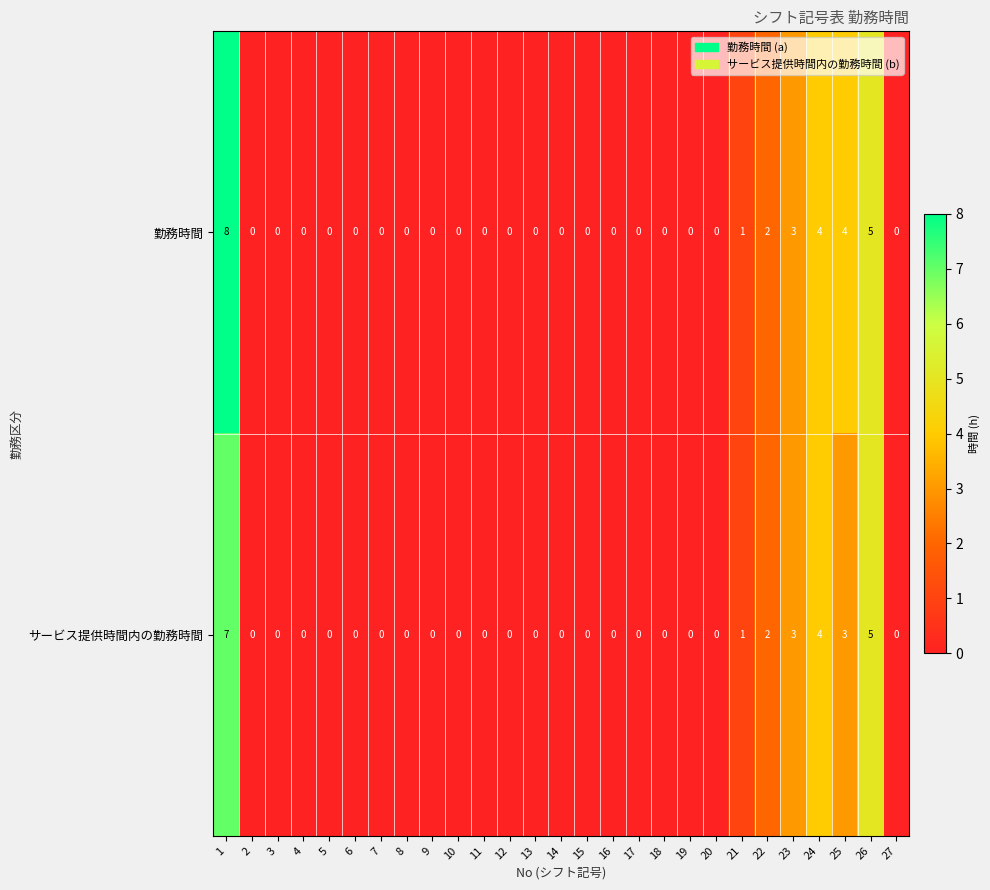

How many data points does each series have?

27